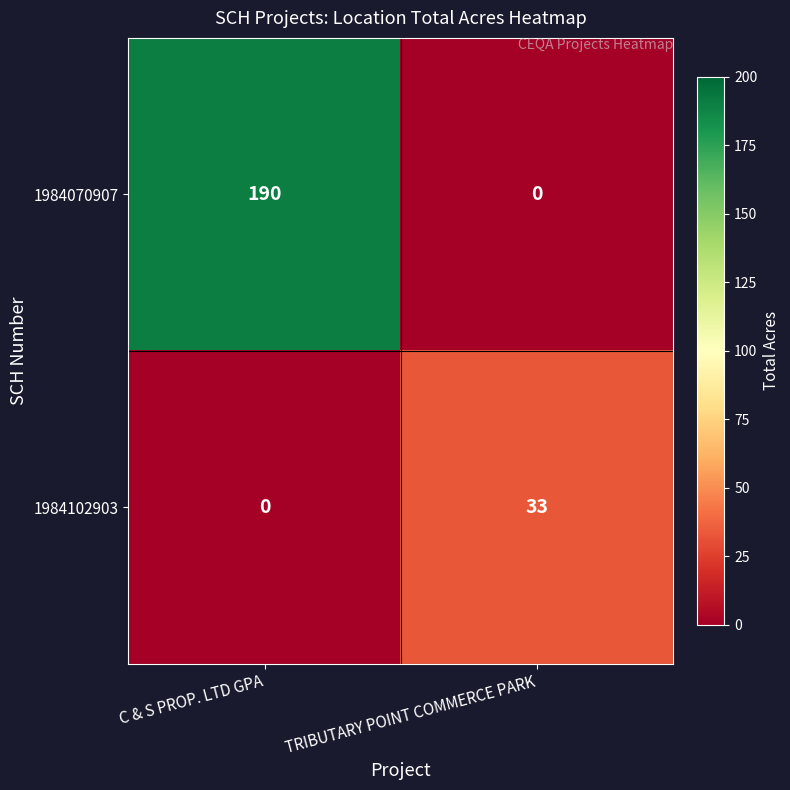

What is the difference between the highest and lowest values at TRIBUTARY POINT COMMERCE PARK?

33